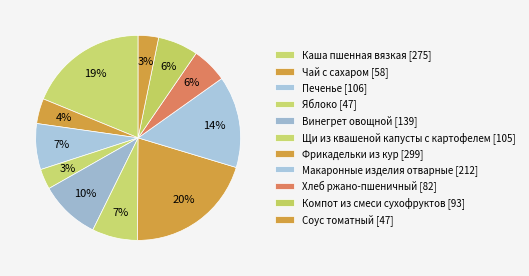

How many segments does this pie chart have?

11